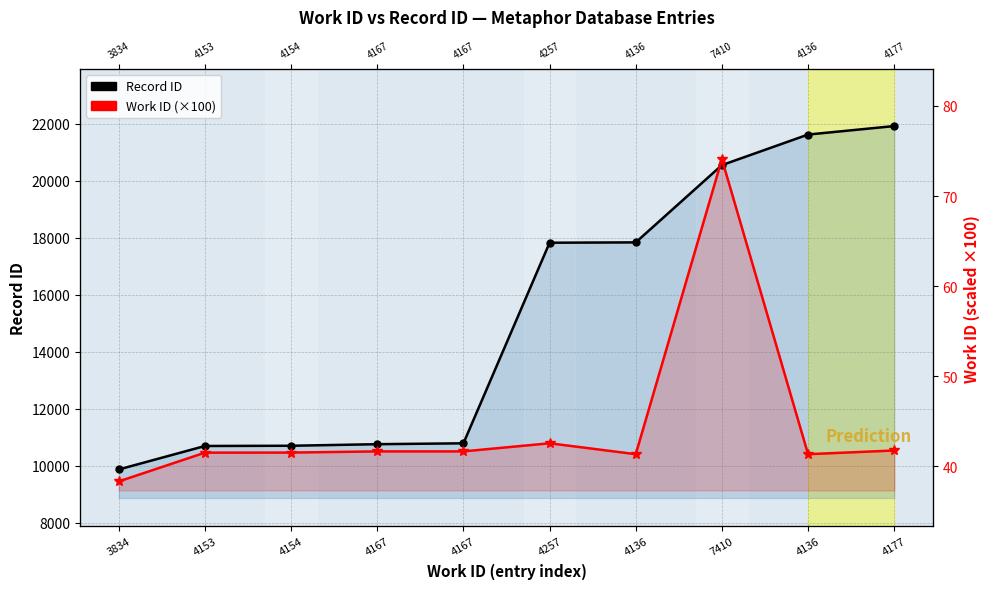

True or false: Record ID has more than 0 interior local peaks.

False